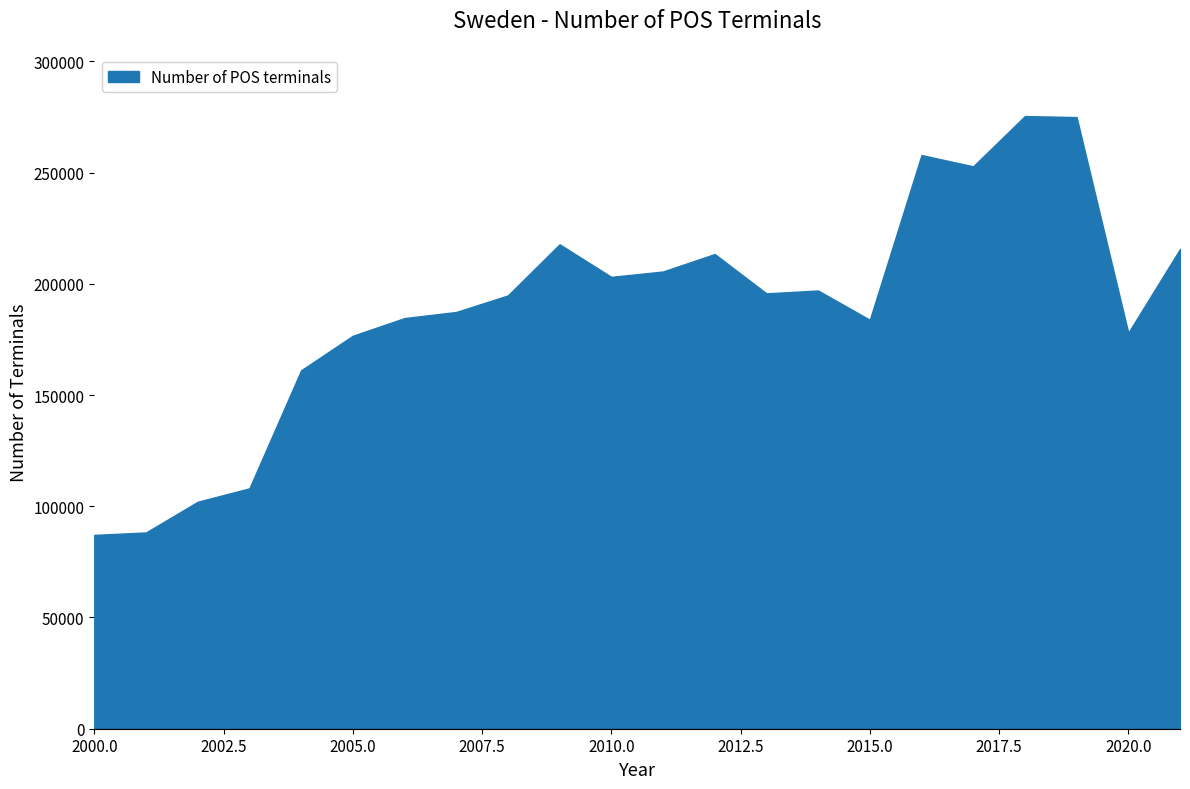

What is the greatest value displayed?

275411